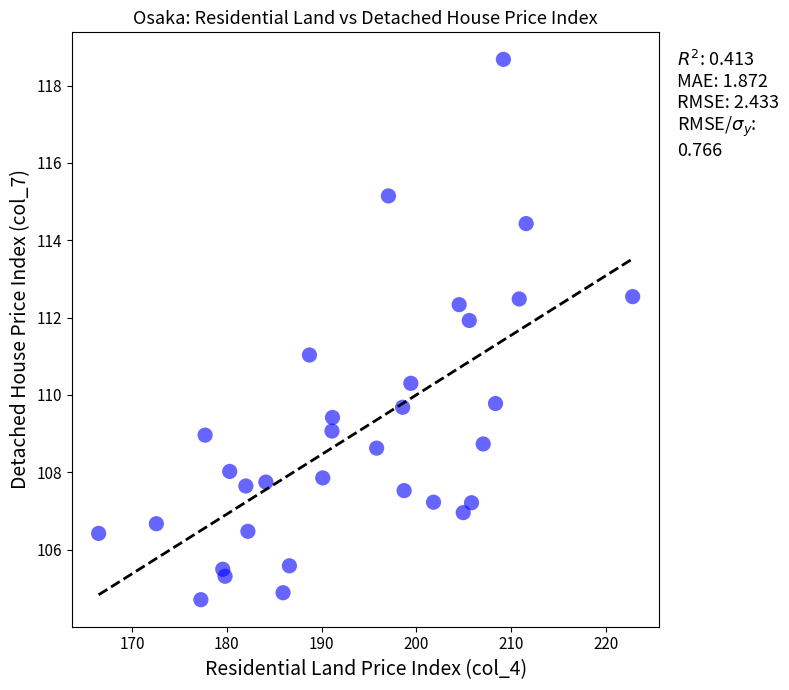

What is the range of X values (max minus min)?

56.3